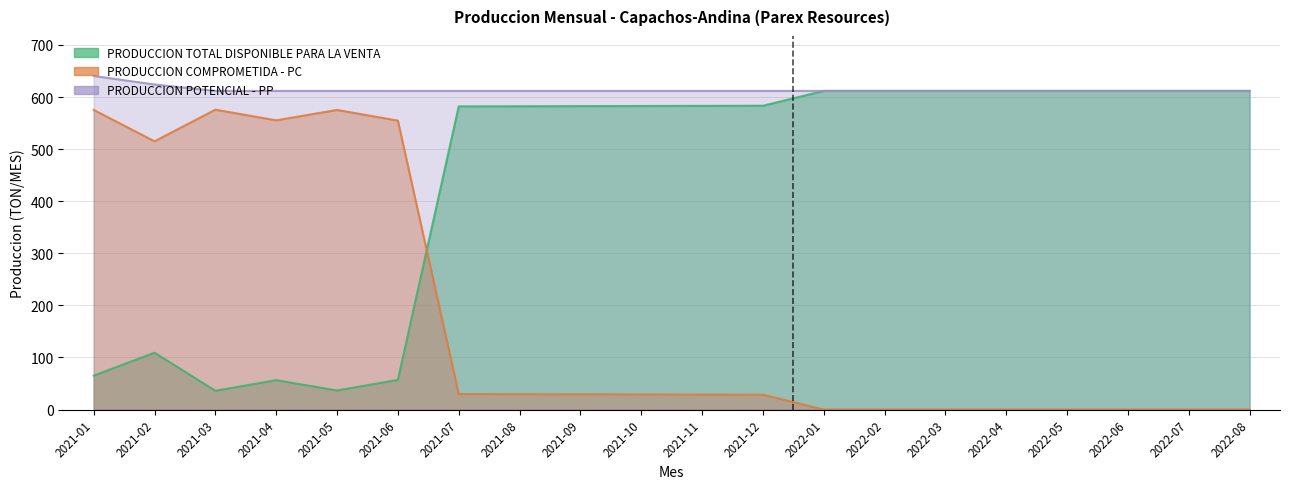

What is the difference between the second highest and second lowest values in the PRODUCCION POTENCIAL - PP series?

12.4